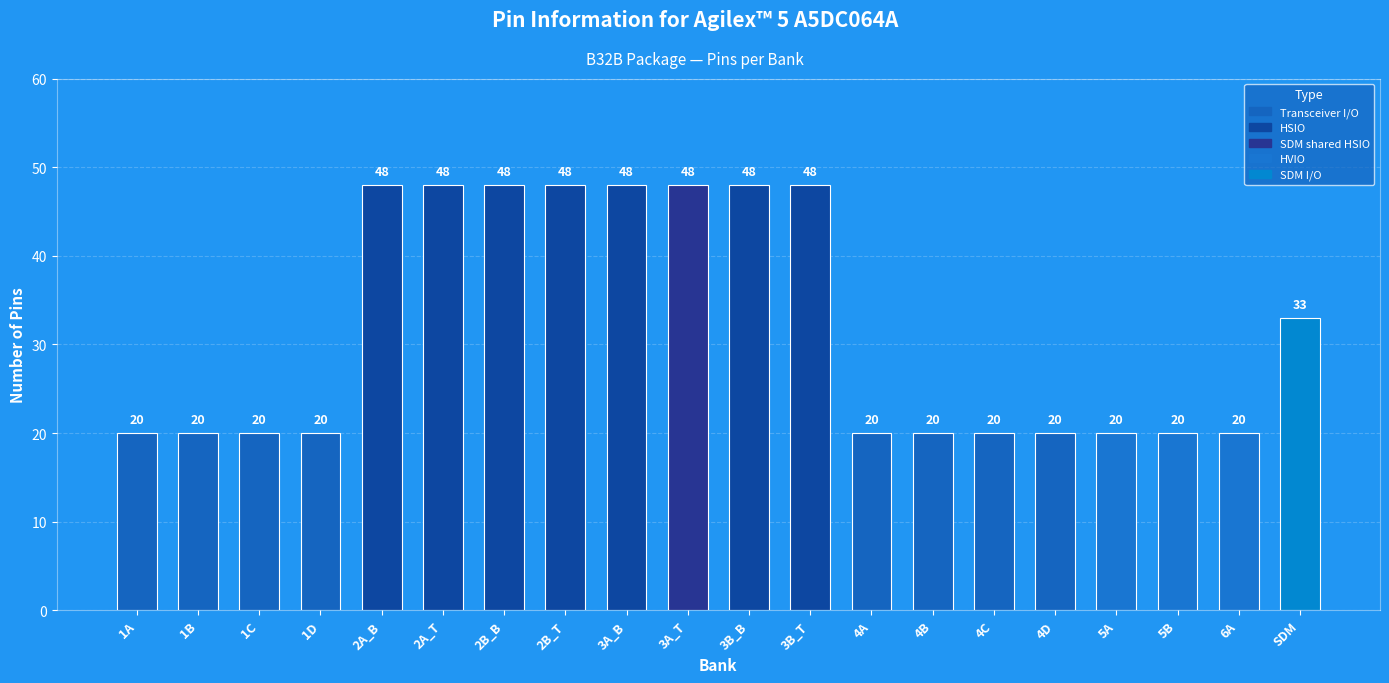

What value does the data have at 5A, to the nearest 10?

20